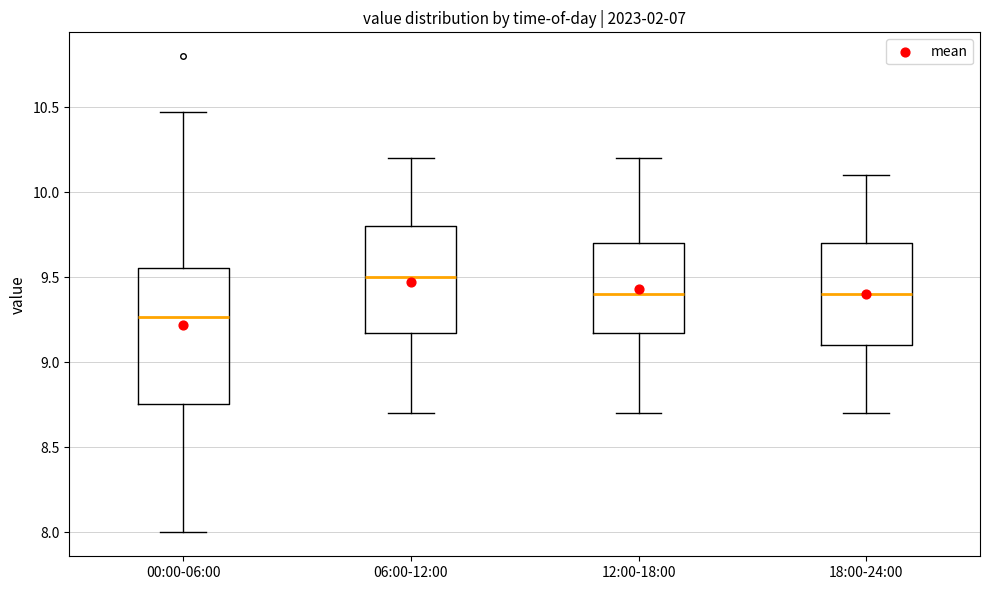

Which box's median line is the highest?

06:00-12:00